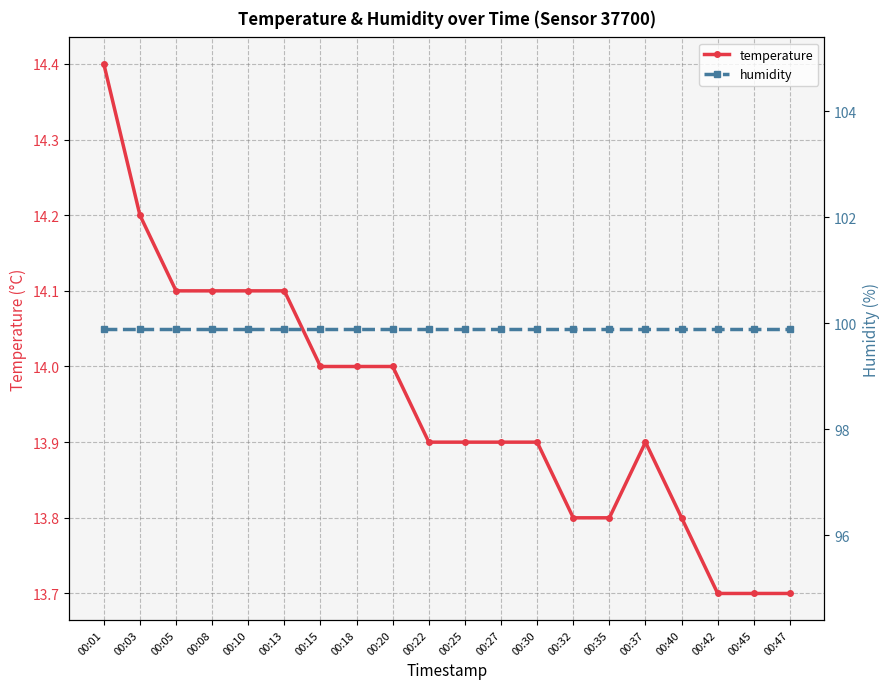

Count the number of data series in this chart.

2